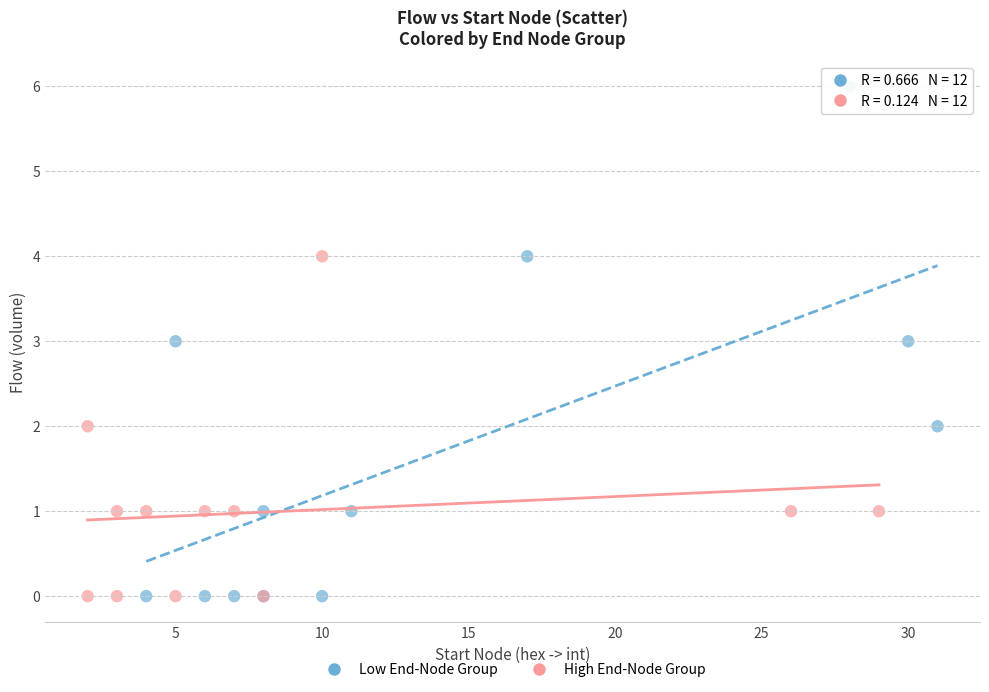

Which series has the widest spread of Y values?

Low End-Node Group